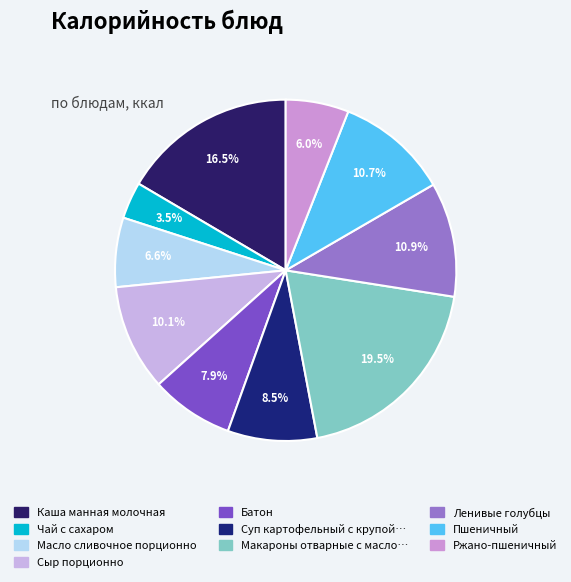

How many segments does this pie chart have?

10